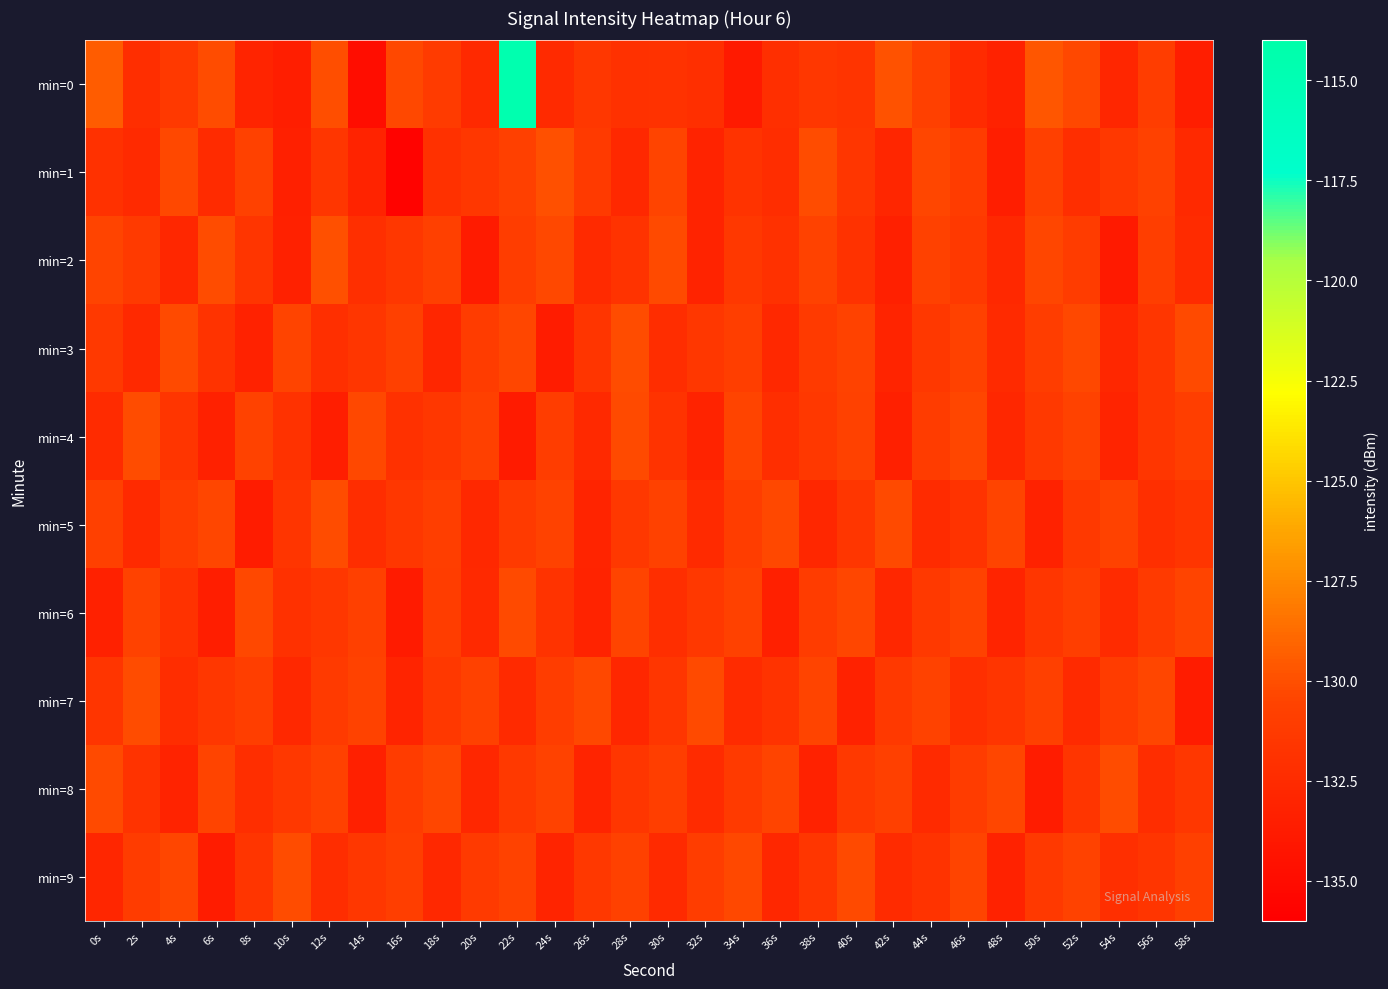

Which series has the largest range (max minus min)?

min=0